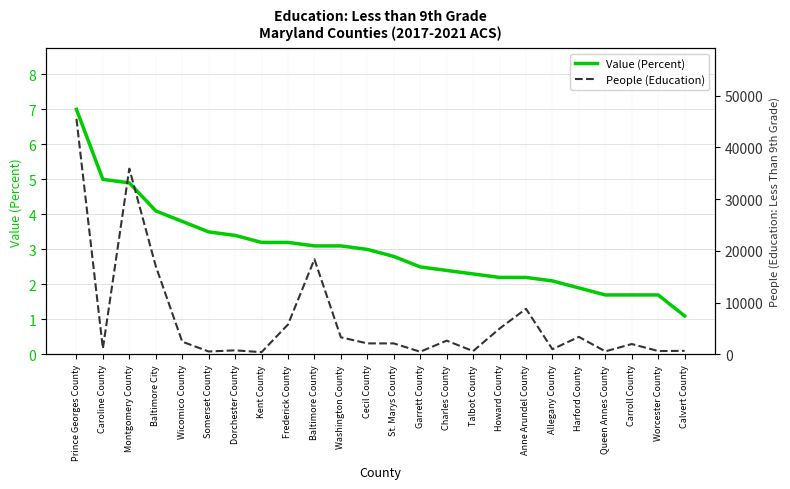

What is the greatest value displayed?

45512.0